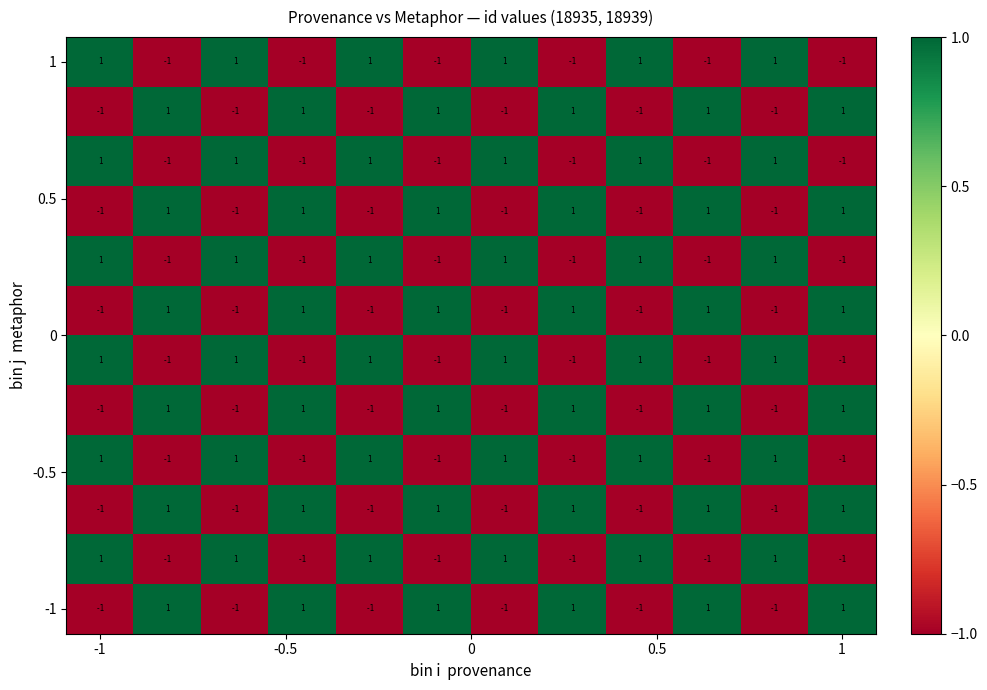

At how many categories does at least one series exceed 0?

12